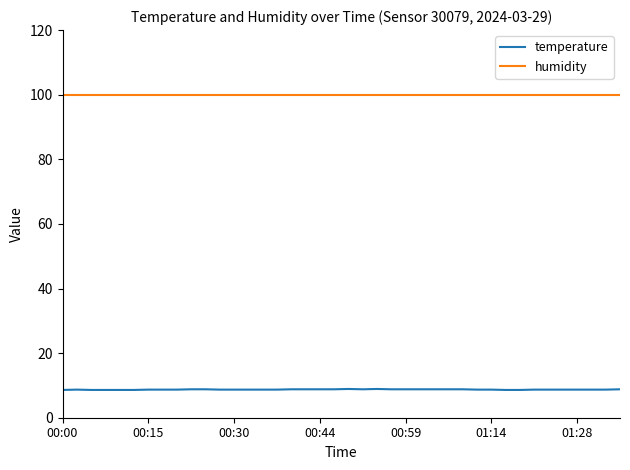

Which series has the largest total across all categories?

humidity